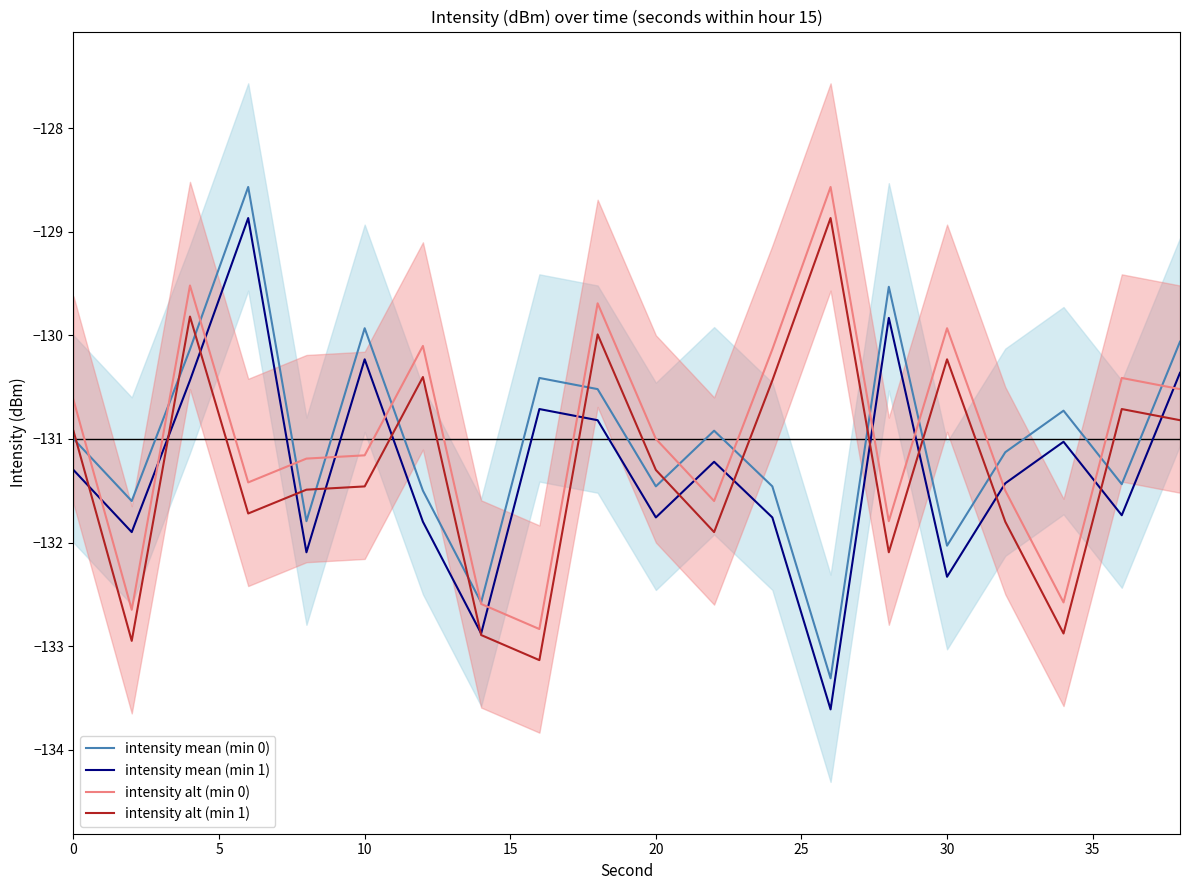

True or false: intensity alt (min 1) and intensity alt (min 0) cross at least once.

False